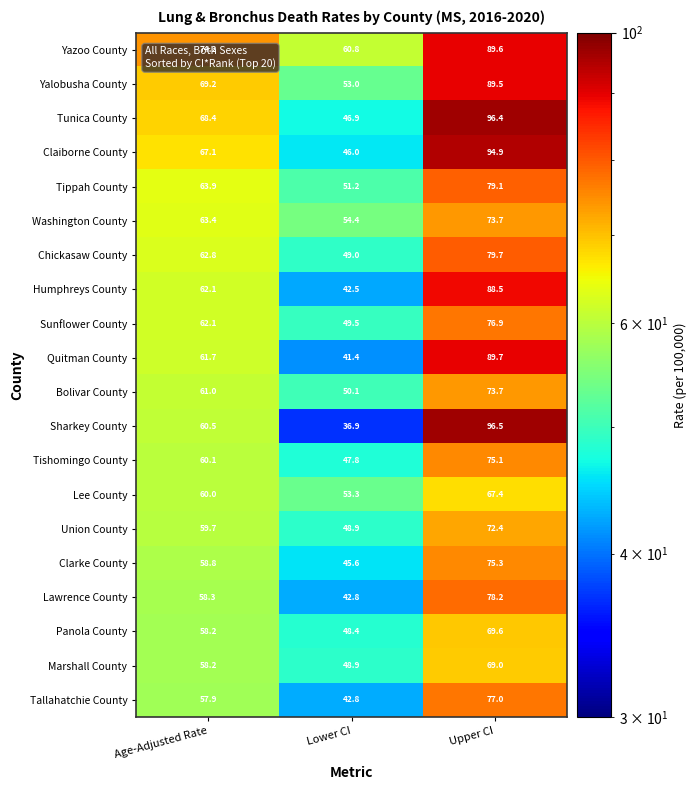

What is the total value across all series at Lower CI?

960.2